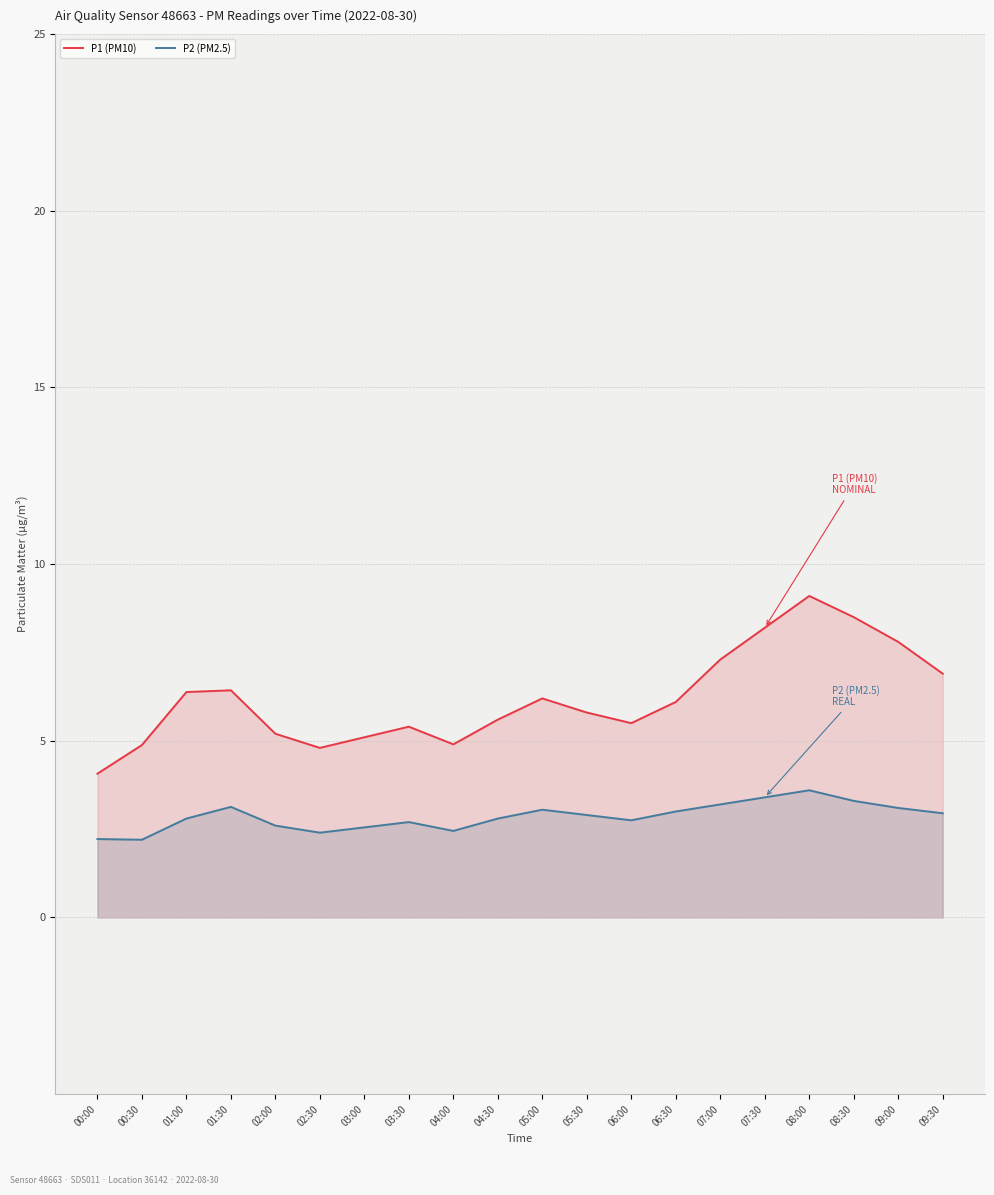

At which label does P1 (PM10) first exceed 6?

01:00